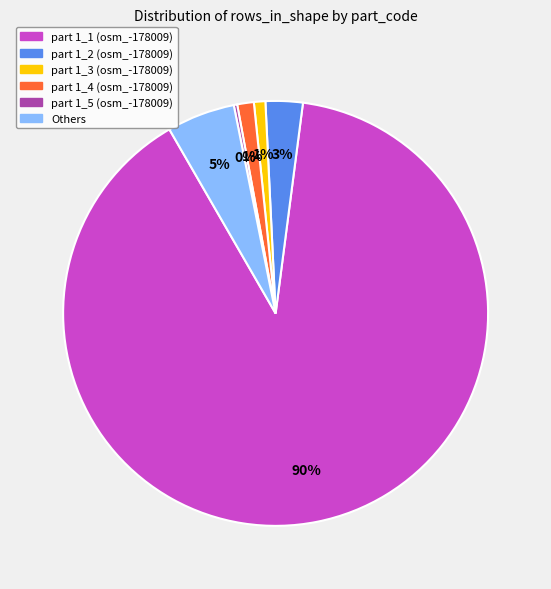

To the nearest percent, what is the average slice percentage?

17%